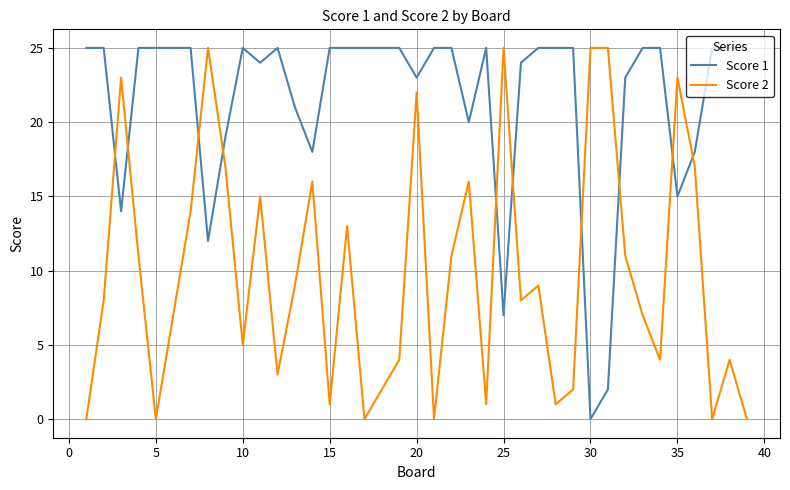

True or false: Score 1 and Score 2 cross at least once.

True